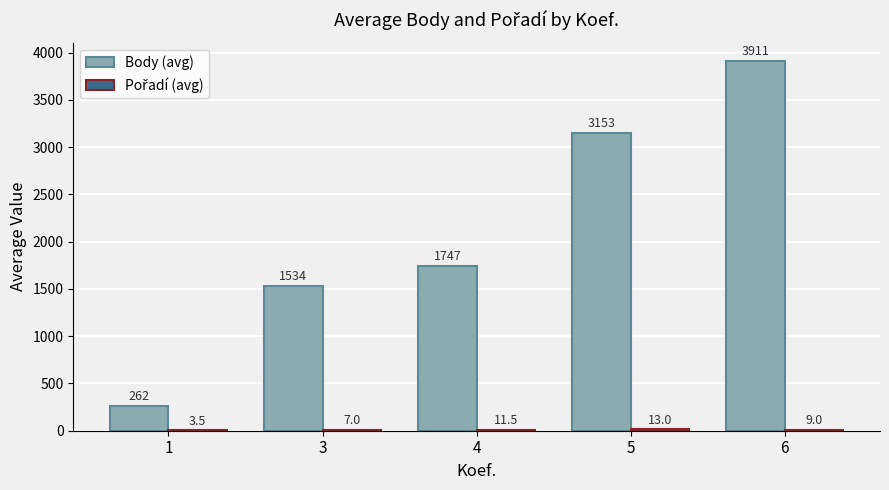

Are the bars grouped side by side (vs. stacked)?

Yes